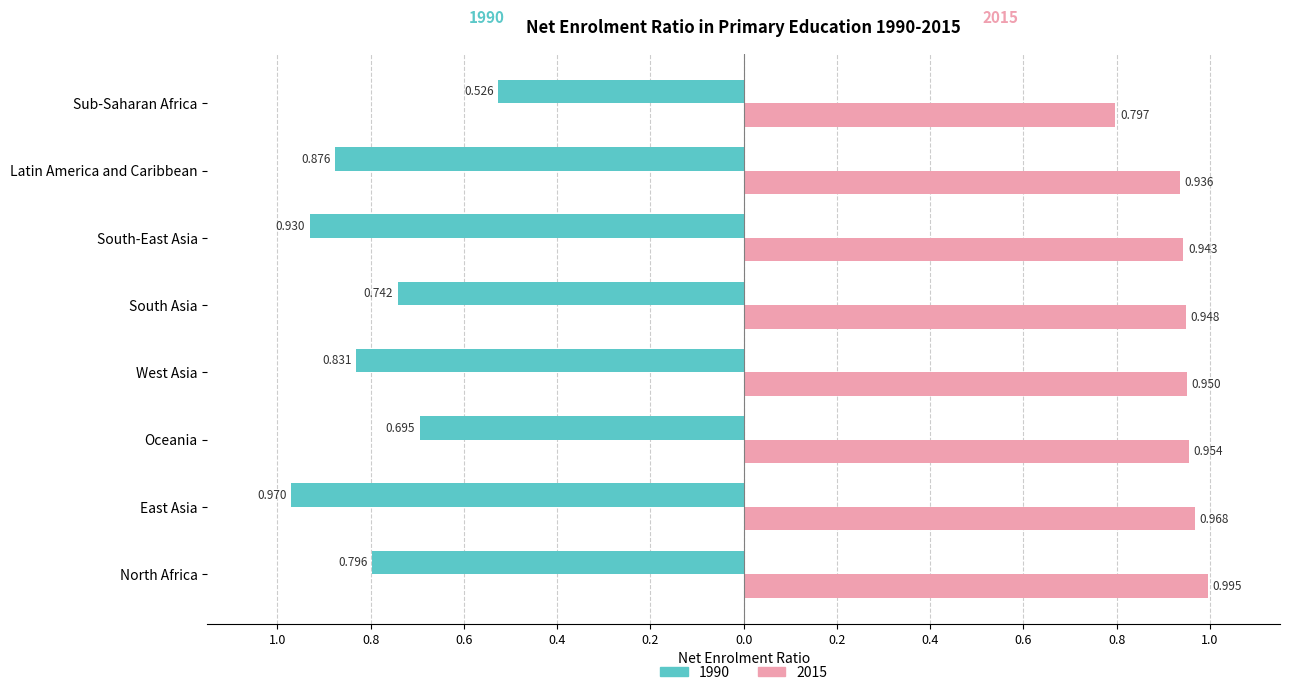

Which category has the lowest value across all series?

East Asia